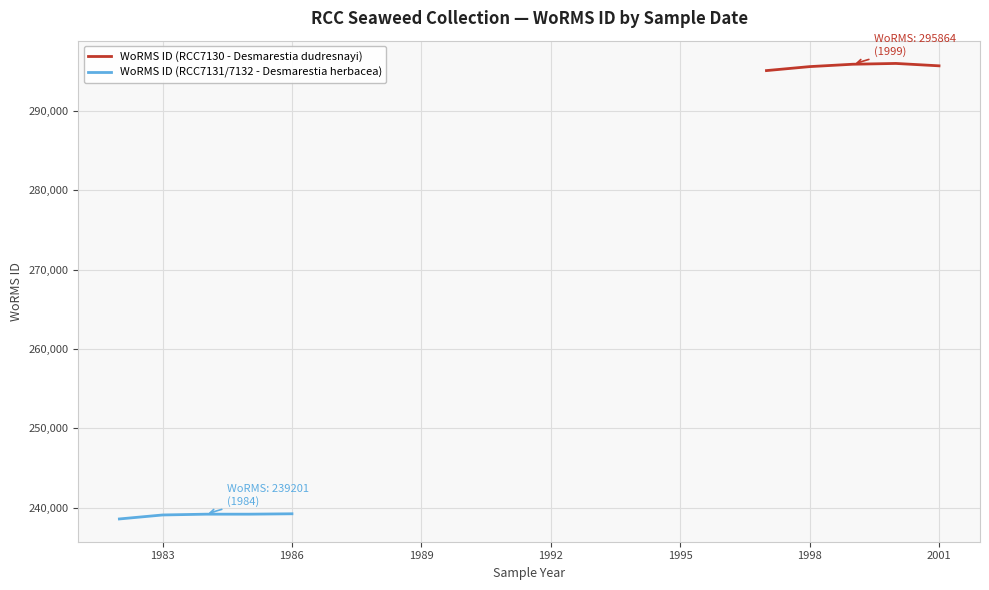

List the series in order of their overall mean, highest first.

WoRMS ID (RCC7130 - Desmarestia dudresnayi), WoRMS ID (RCC7131/7132 - Desmarestia herbacea)